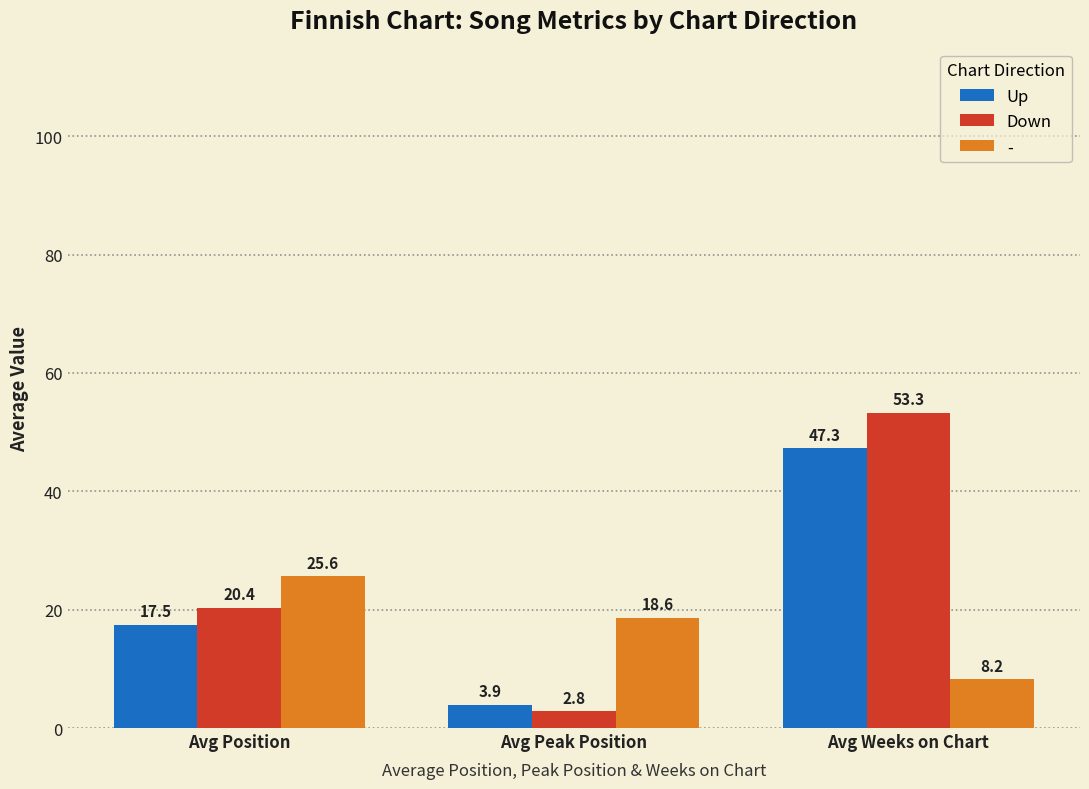

What is the difference between the maximum and minimum values in the Down series?

50.5